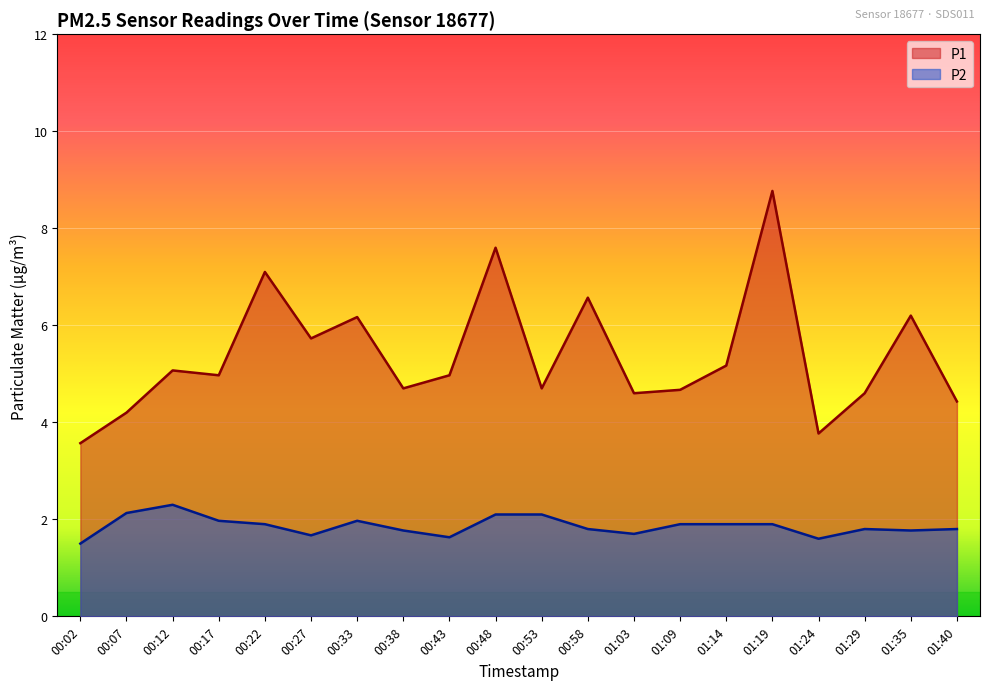

At how many categories does at least one series exceed 4?

18